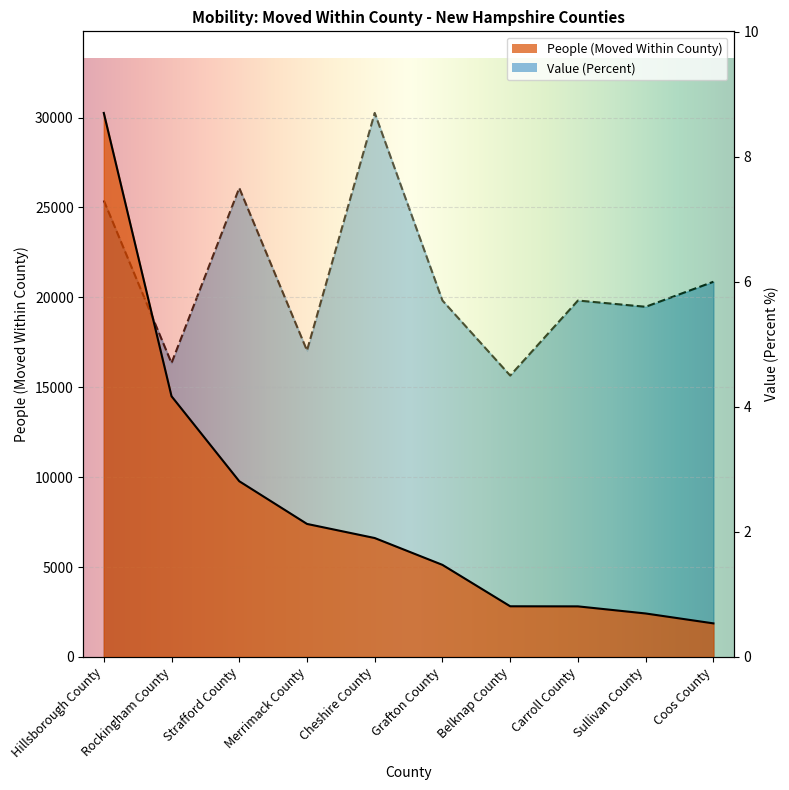

Which label corresponds to the largest value in the chart?

Hillsborough County